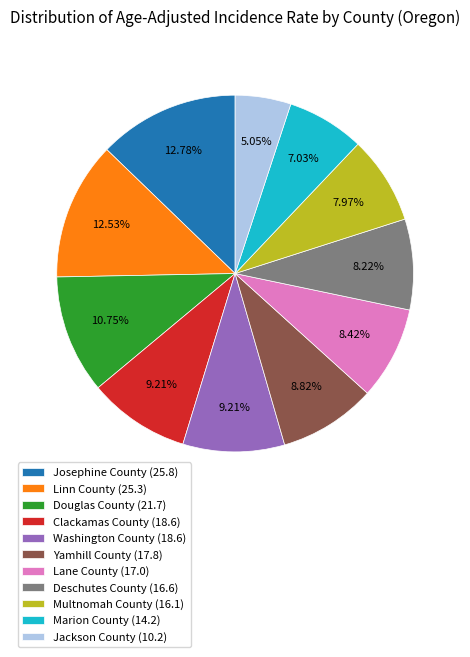

Combined, what portion of the pie is Marion County and Jackson County?

12.1%